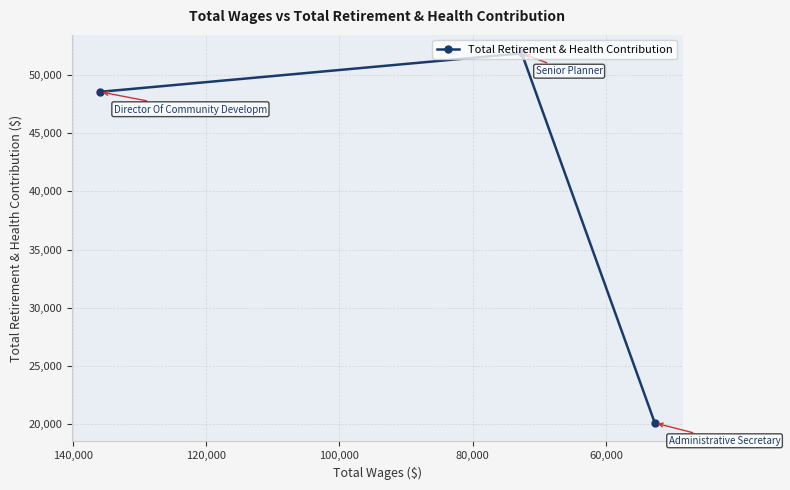

Is it true that the value at 80,000 is 32916?

False